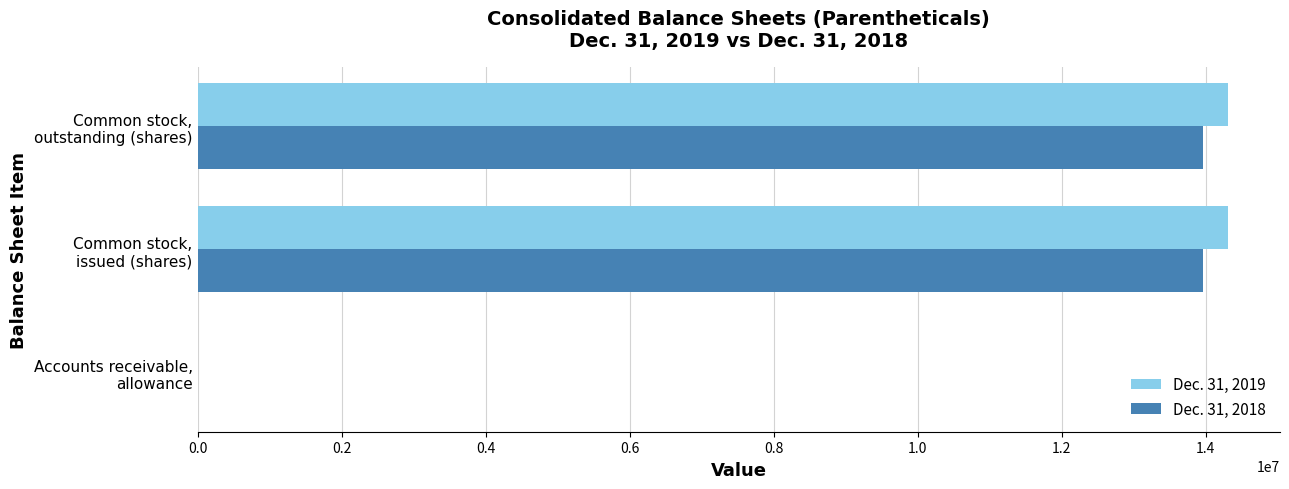

What are all the series names shown in the legend?

Dec. 31, 2019, Dec. 31, 2018